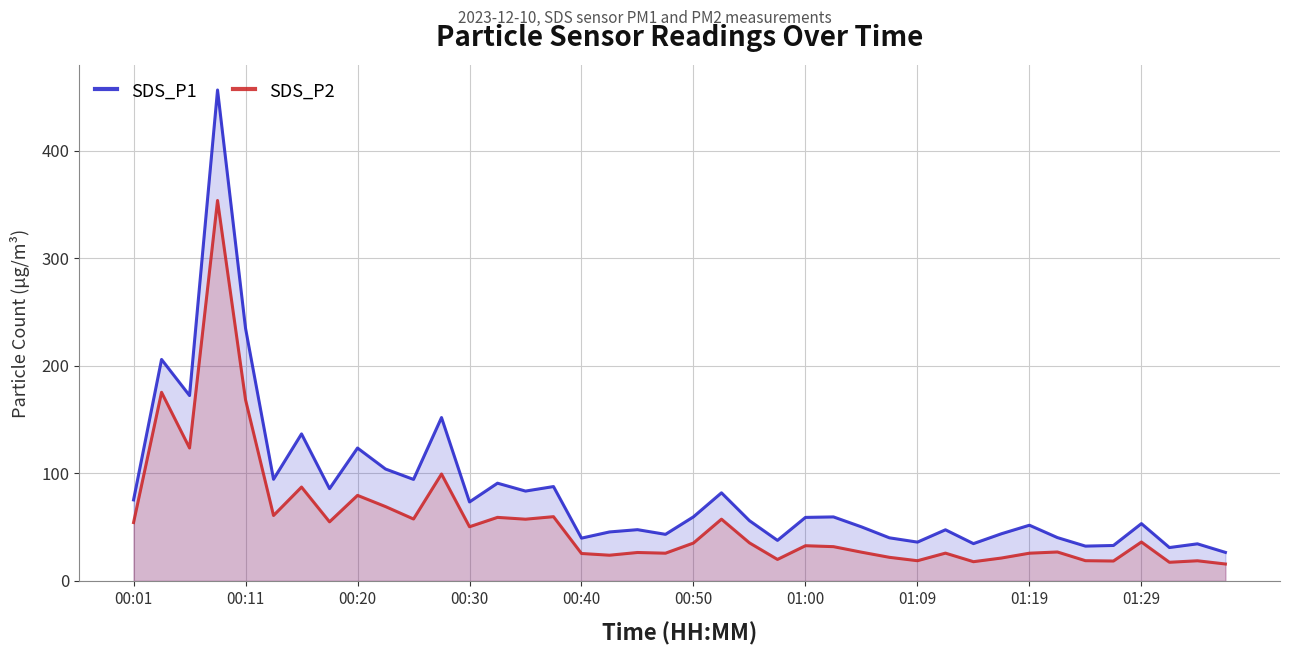

Reading left to right, list all the values displayed in this chart.

SDS_P1: 75.3	205.9	172.4	456.4	234.9	94.5	136.7	85.8	123.6	104.0	94.4	151.9	73.5	90.9	83.5	87.8	39.8	45.5	47.7	43.3	59.6	81.9	56.0	37.7	59.1	59.5	50.3	40.1	36.1	47.5	34.7	43.9	51.8	40.3	32.4	33.0	53.3	31.1	34.5	26.6
SDS_P2: 54.3	175.4	123.6	353.7	168.4	60.9	87.3	55.0	79.5	69.1	57.6	99.4	50.4	59.1	57.4	59.8	25.5	23.9	26.4	25.8	35.2	57.4	35.4	20.0	32.8	31.9	26.8	21.9	18.8	25.9	17.9	21.3	25.8	26.9	18.8	18.5	36.2	17.4	18.8	15.8